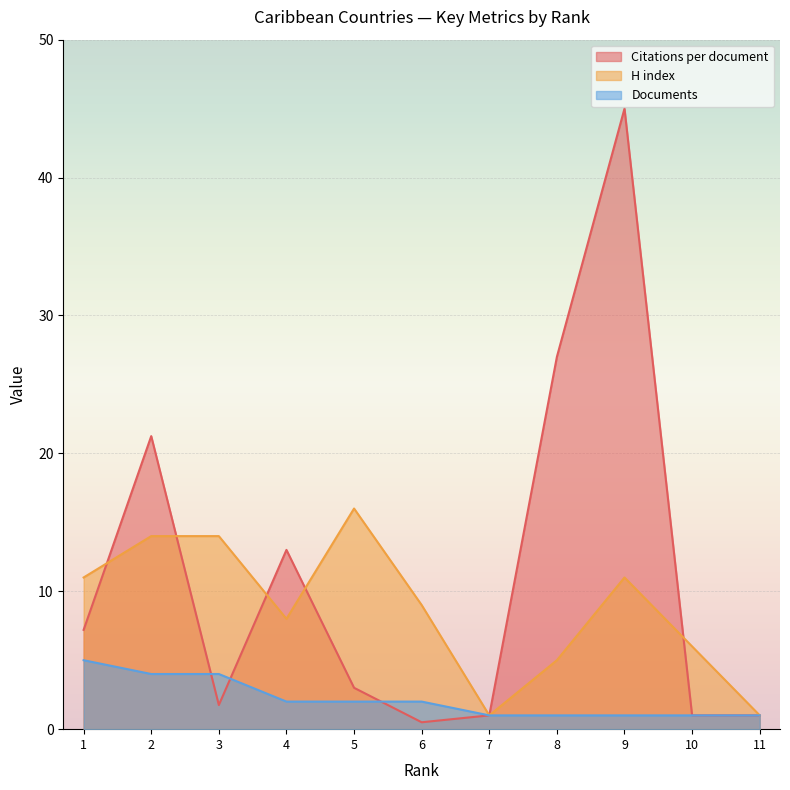

Rank the categories by H index value from lowest to highest.

7, 11, 8, 10, 4, 6, 1, 9, 2, 3, 5